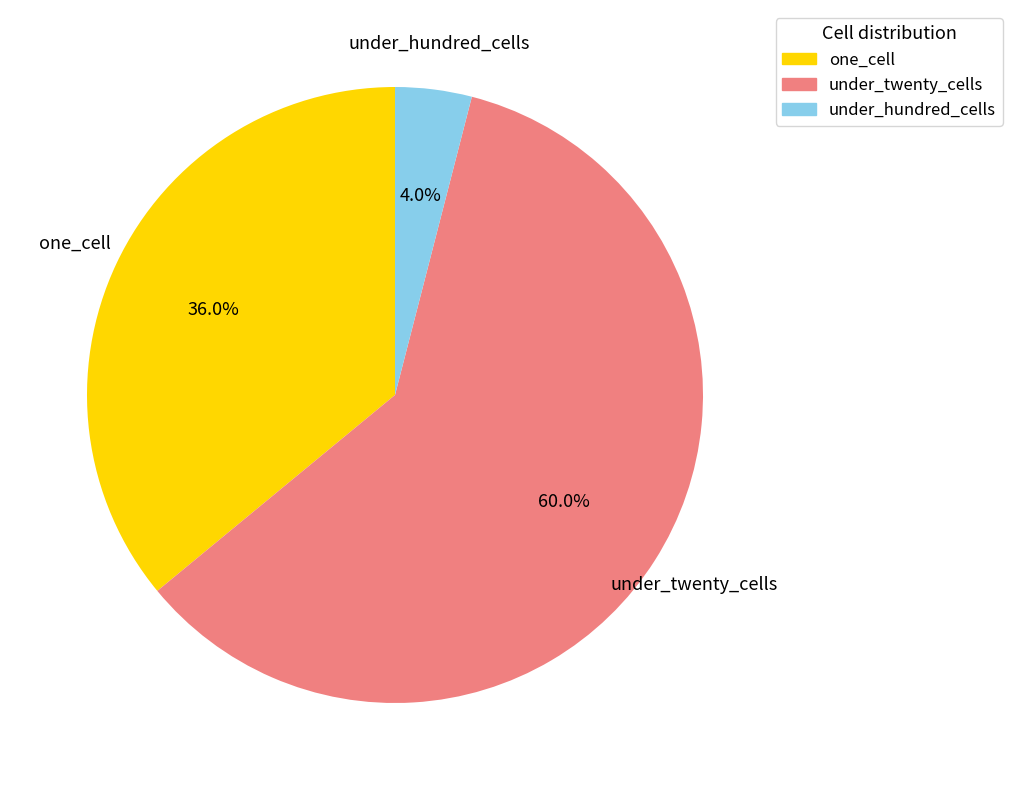

Is it true that under_hundred_cells is 4% of the pie?

True